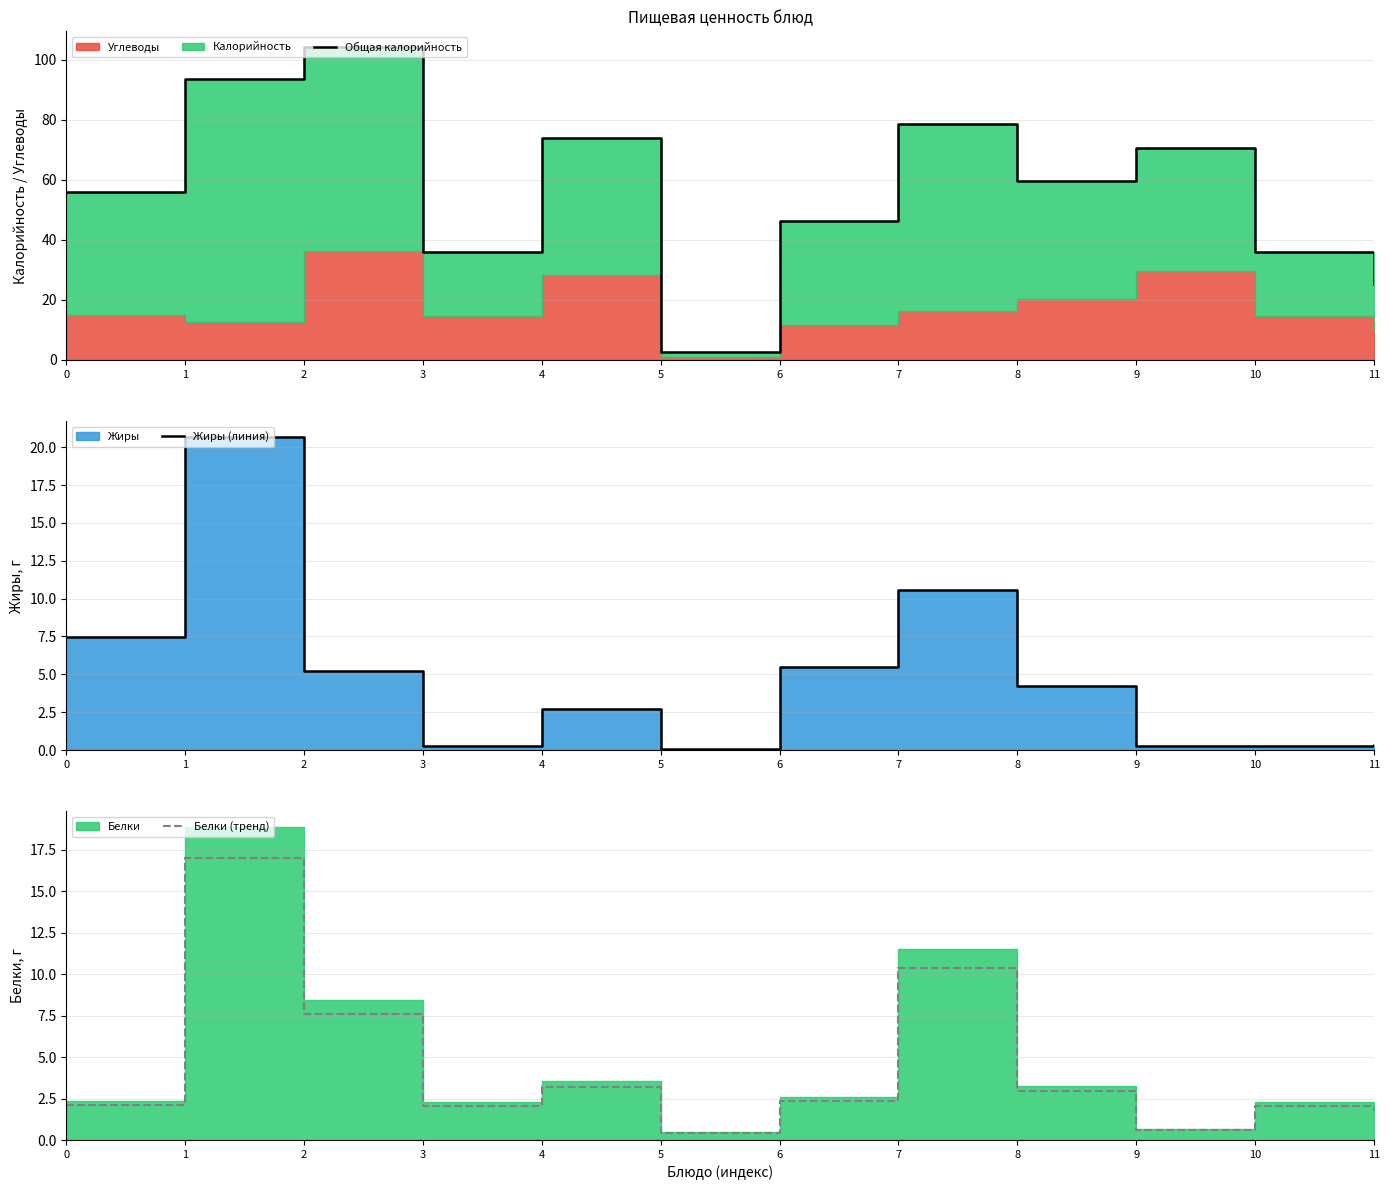

Where is the first local maximum for Белки (тренд)?

1